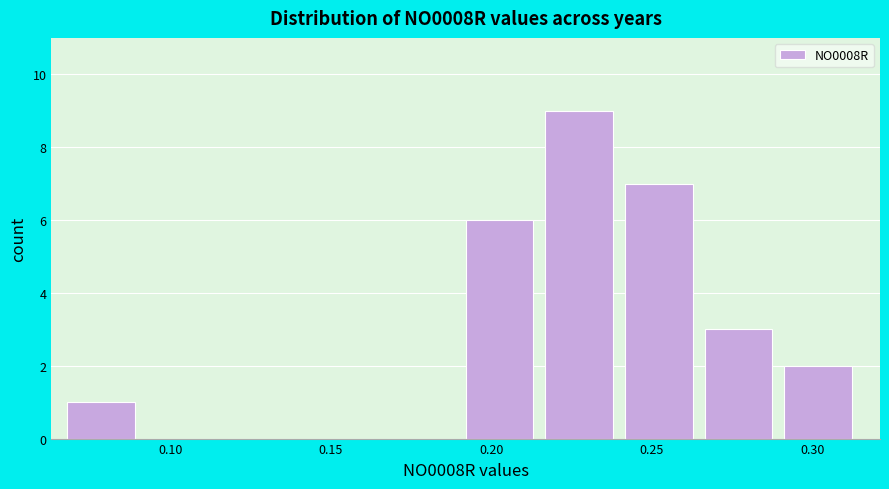

Over which range of the x-axis is the bar tallest?

0.215 to 0.240